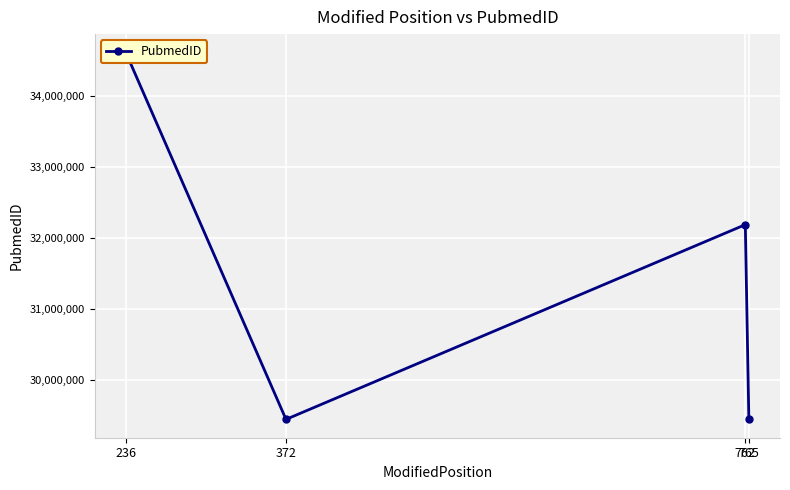

What value does the data have at 762, to the nearest 10?

32188940